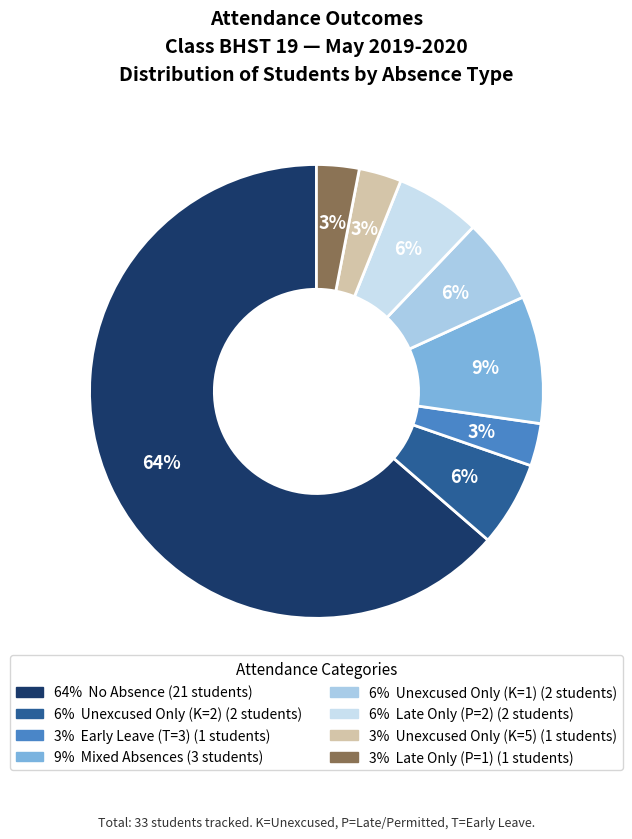

Count the number of slices in the pie.

8